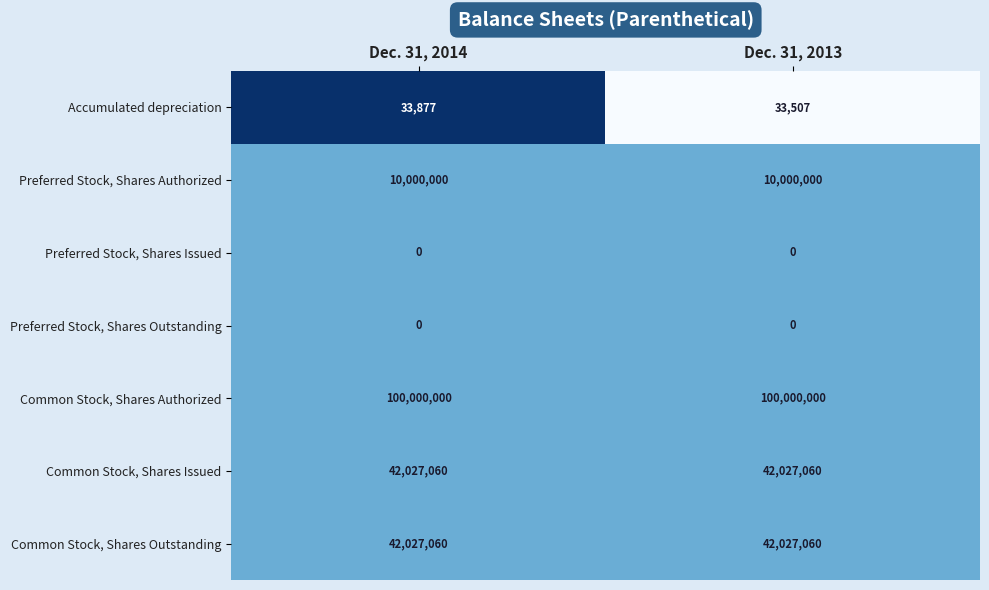

What is the highest value of the Common Stock, Shares Issued series?

42027060